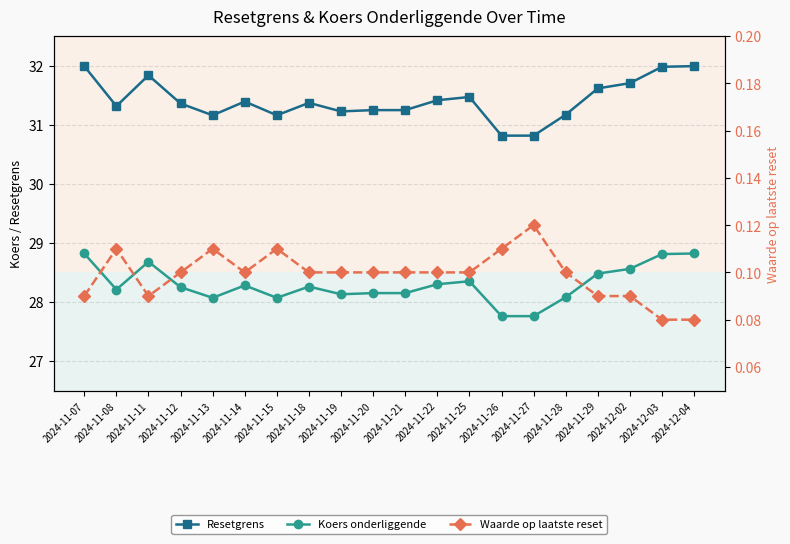

What are all the series names shown in the legend?

Resetgrens, Koers onderliggende, Waarde op laatste reset